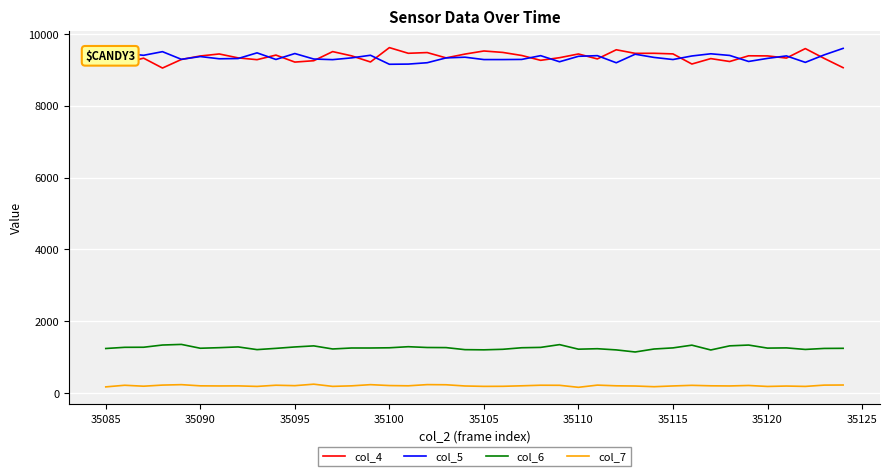

True or false: col_4 and col_6 intersect in this chart.

False